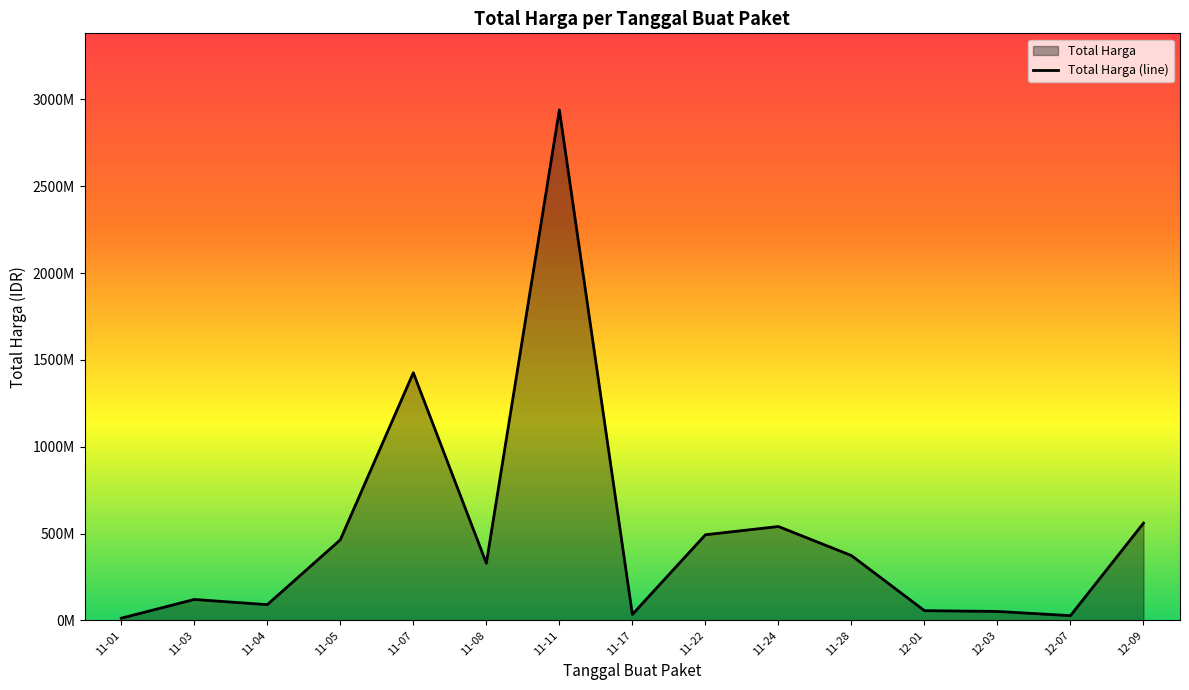

How many lines are shown in the chart?

1